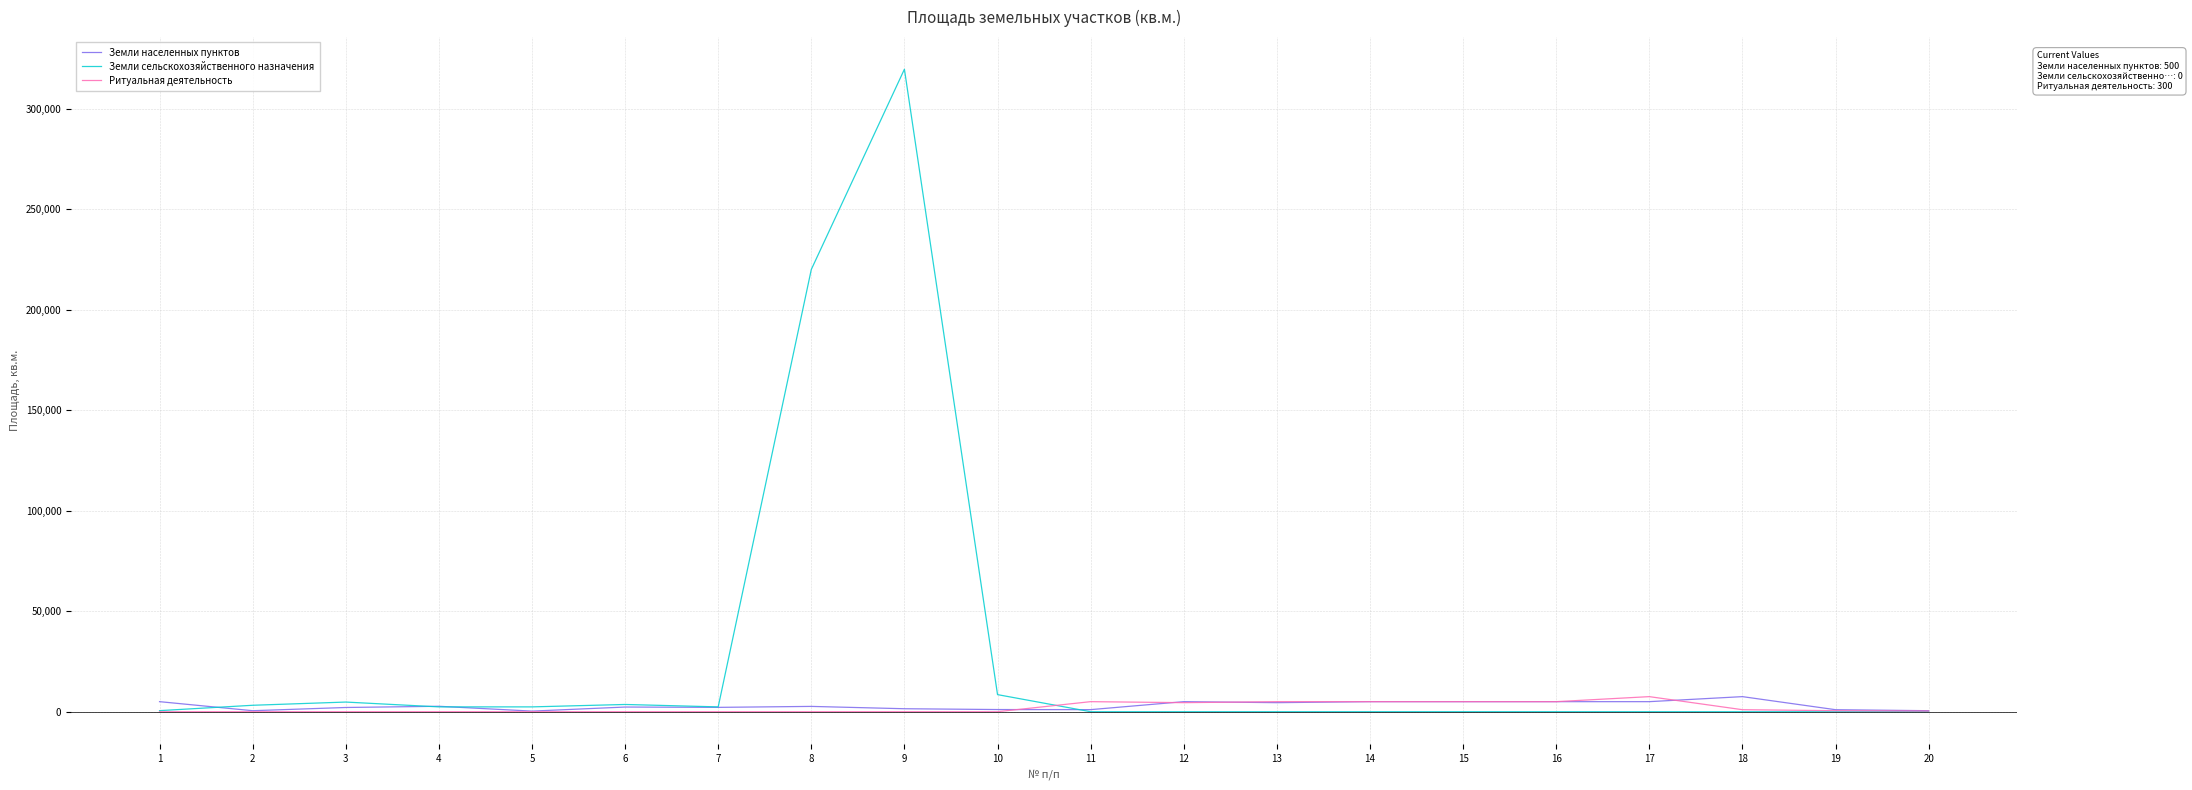

What is the approximate value of Земли населенных пунктов at 5, to the nearest 10?

300